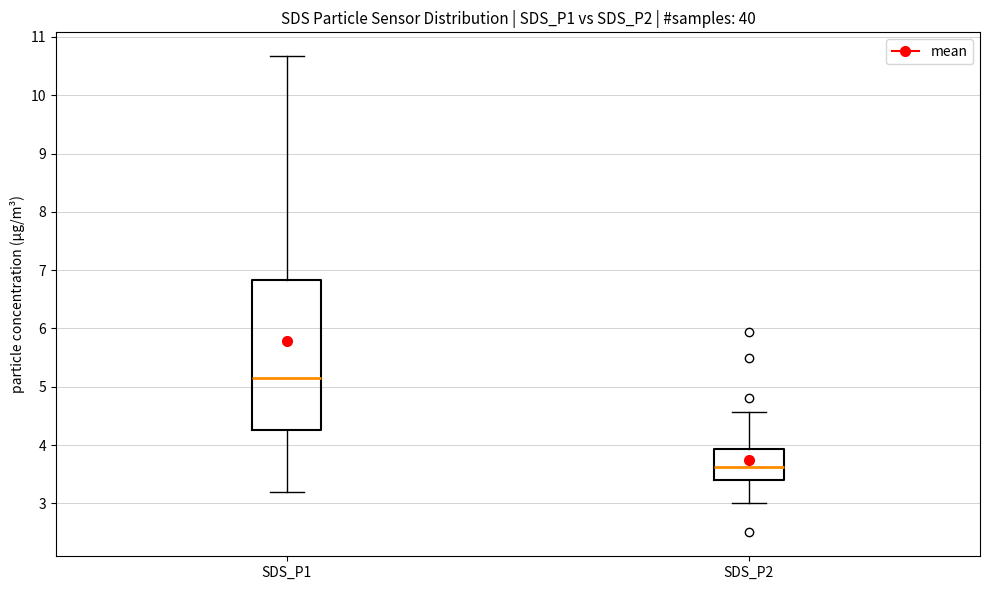

Reading left to right, read every box against the y-axis: the position of its median line, the range the box covers, and the ends of its whiskers. The values are not printed on the chart, so give them approximately, as read against the axis.

SDS_P1: median 5.2, box 4.3 to 6.8, whiskers 3.2 to 10.7
SDS_P2: median 3.6, box 3.4 to 3.9, whiskers 3.0 to 4.6